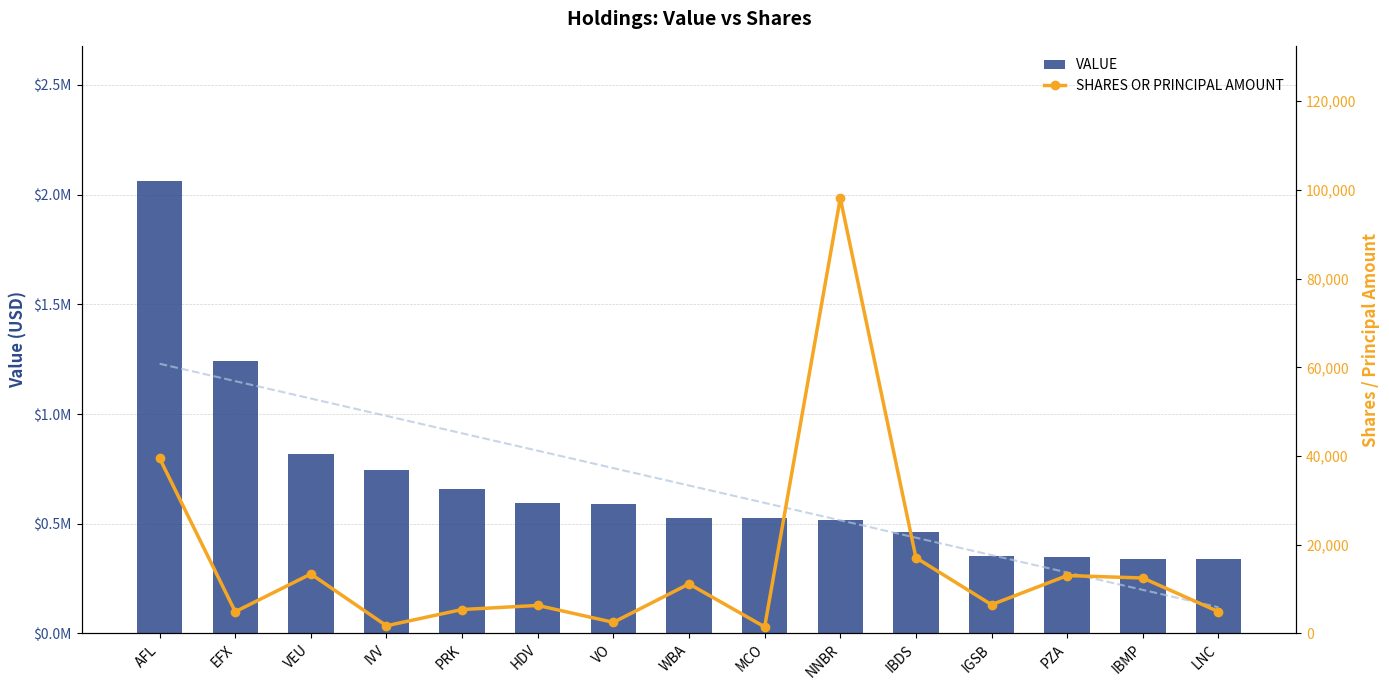

Which category has the lowest value across all series?

MCO